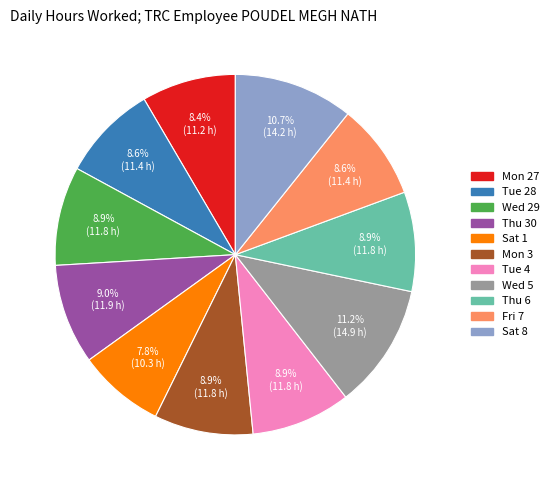

What percentage do Thu 6 and Sat 8 together represent?

19.6%